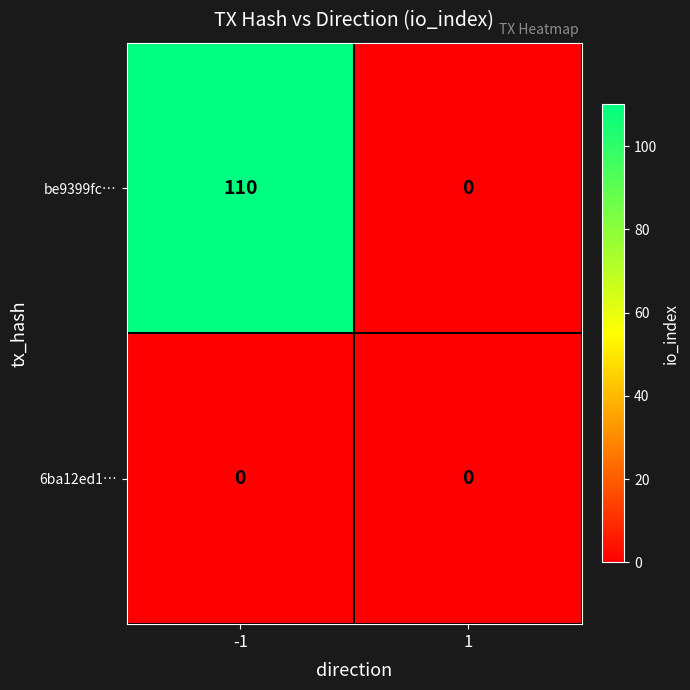

Reading left to right, what are all the values shown in this chart?

be9399fc…: 110	0
6ba12ed1…: 0	0